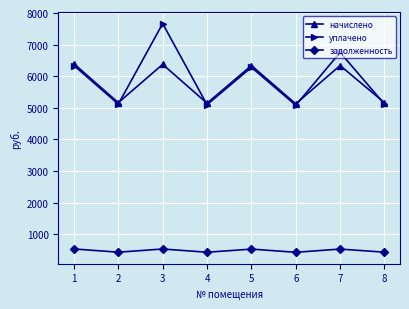

At how many categories does at least one series exceed 612?

8